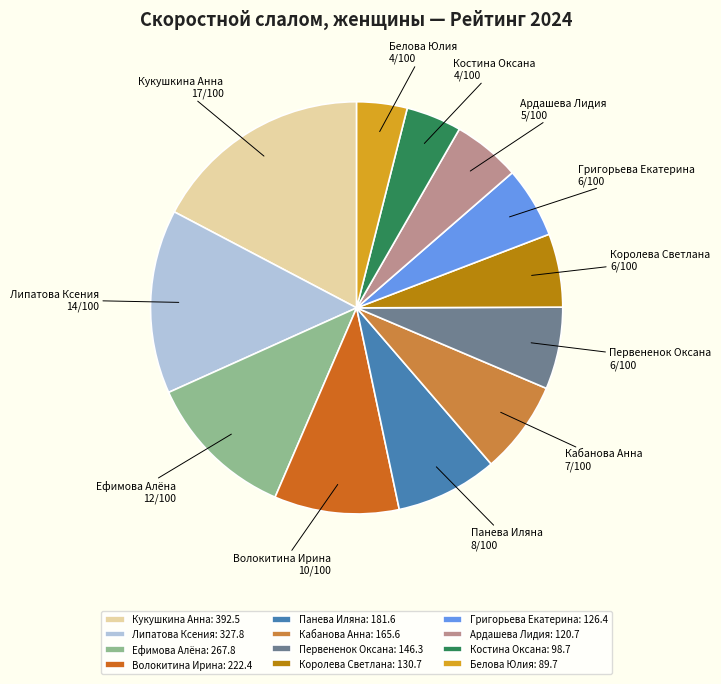

Which has a higher value, Ардашева Лидия or Ефимова Алёна?

Ефимова Алёна